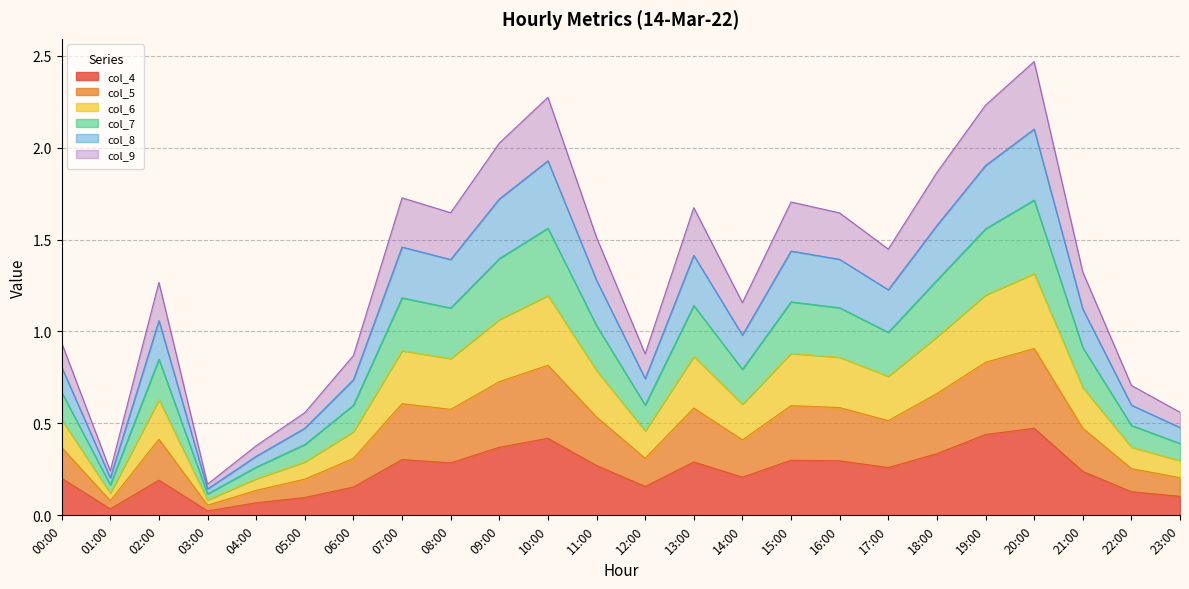

How many interior local valleys does the col_5 series have?

6